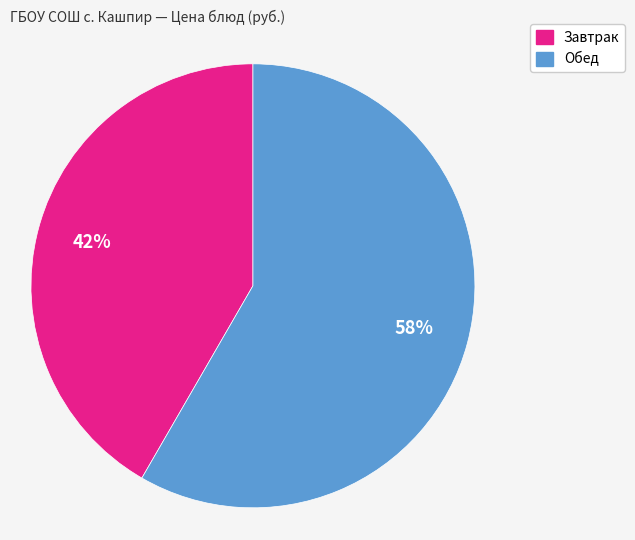

Does any single category account for the majority?

Yes